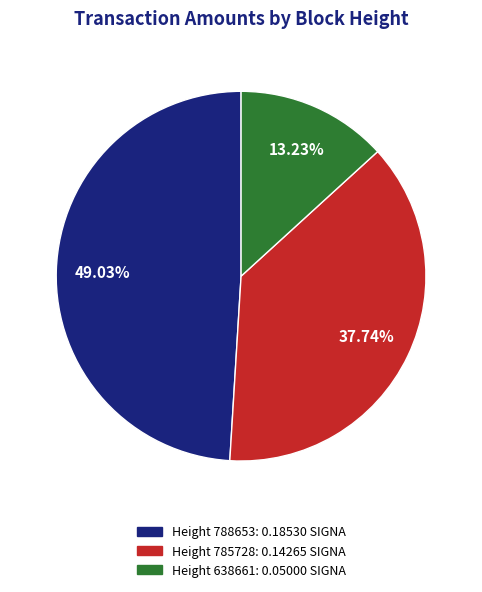

Rank the categories by value from highest to lowest.

Height 788653: 0.18530 SIGNA, Height 785728: 0.14265 SIGNA, Height 638661: 0.05000 SIGNA